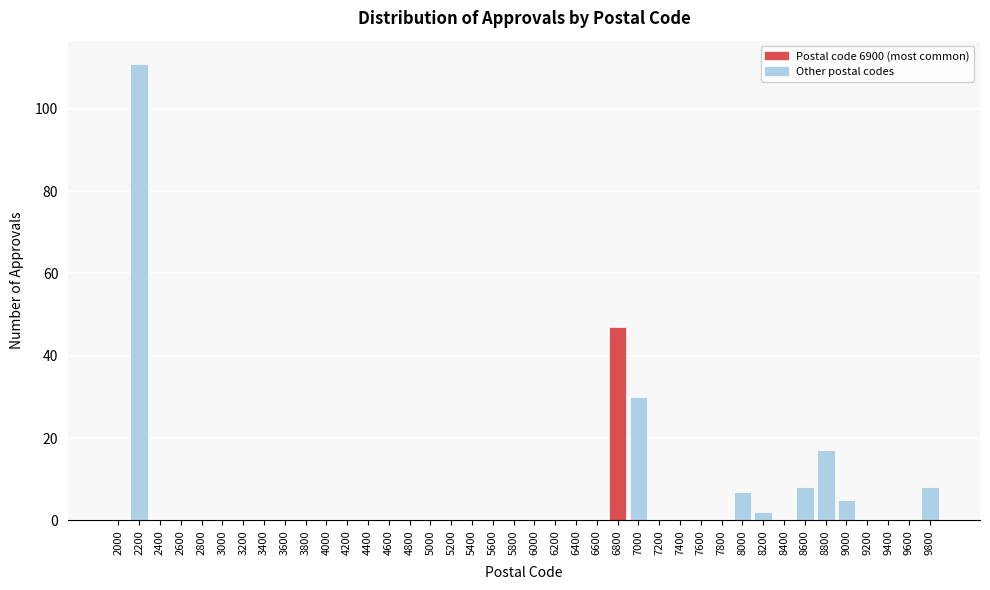

At which label is the value closest to 55?

6800